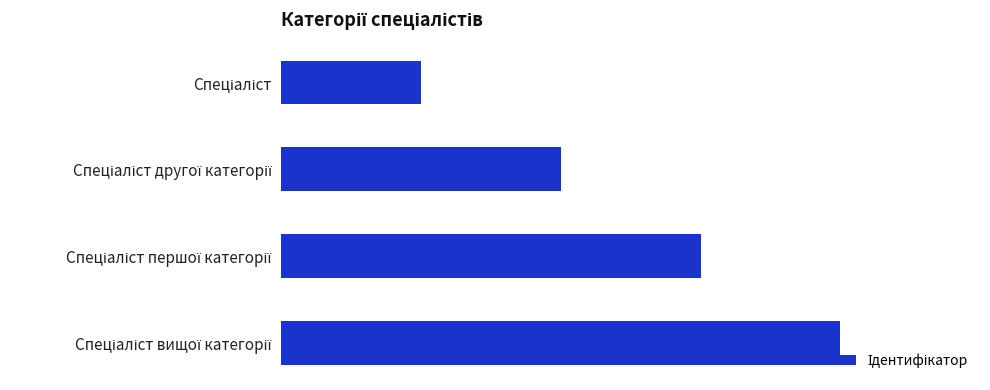

What is the greatest value displayed?

4